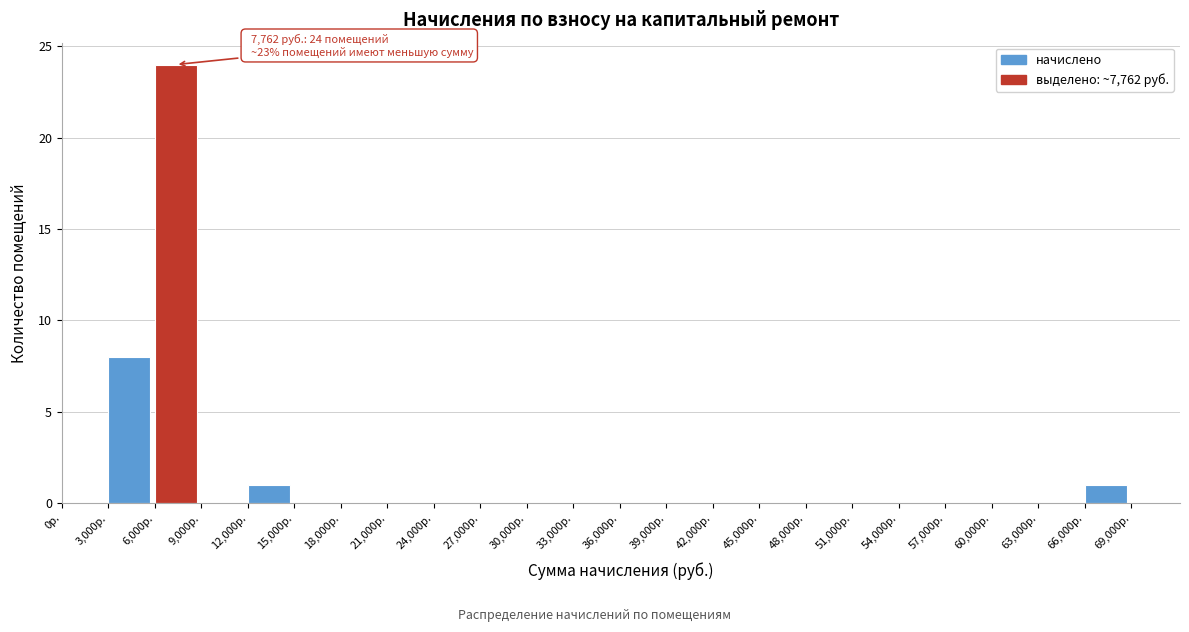

Over which range of the x-axis is the bar tallest?

6000 to 9000